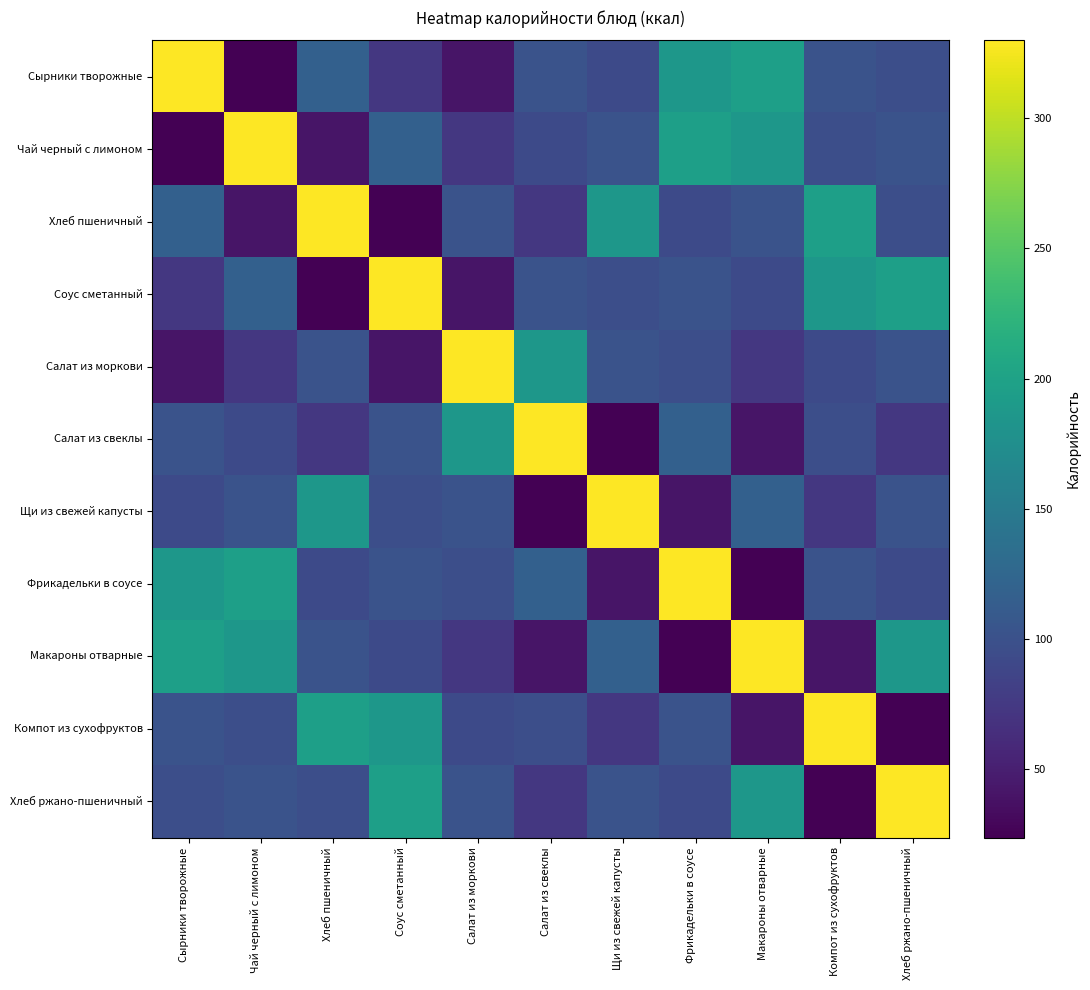

At how many categories does at least one series exceed 270?

11